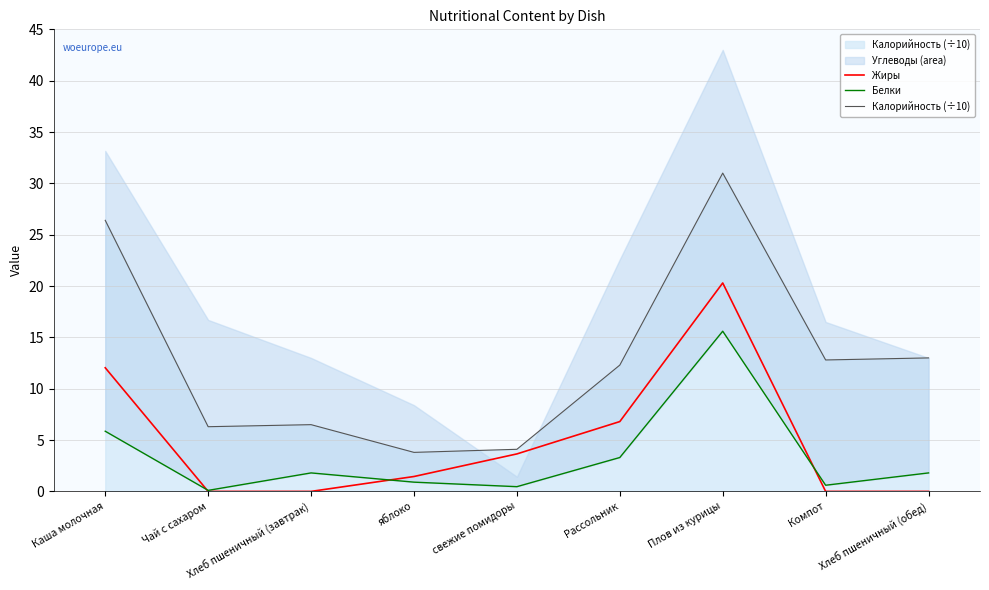

How many values in the Калорийность (÷10) series exceed 12?

5